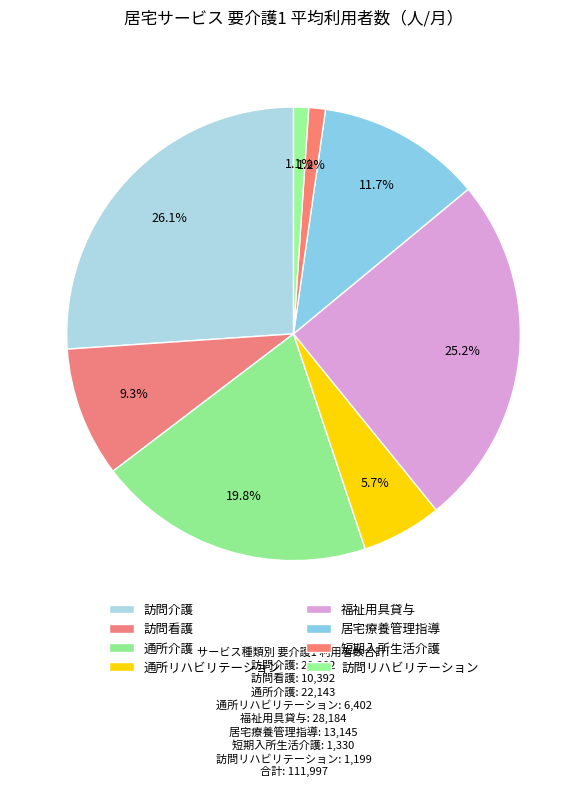

How many slices are in this pie chart?

8